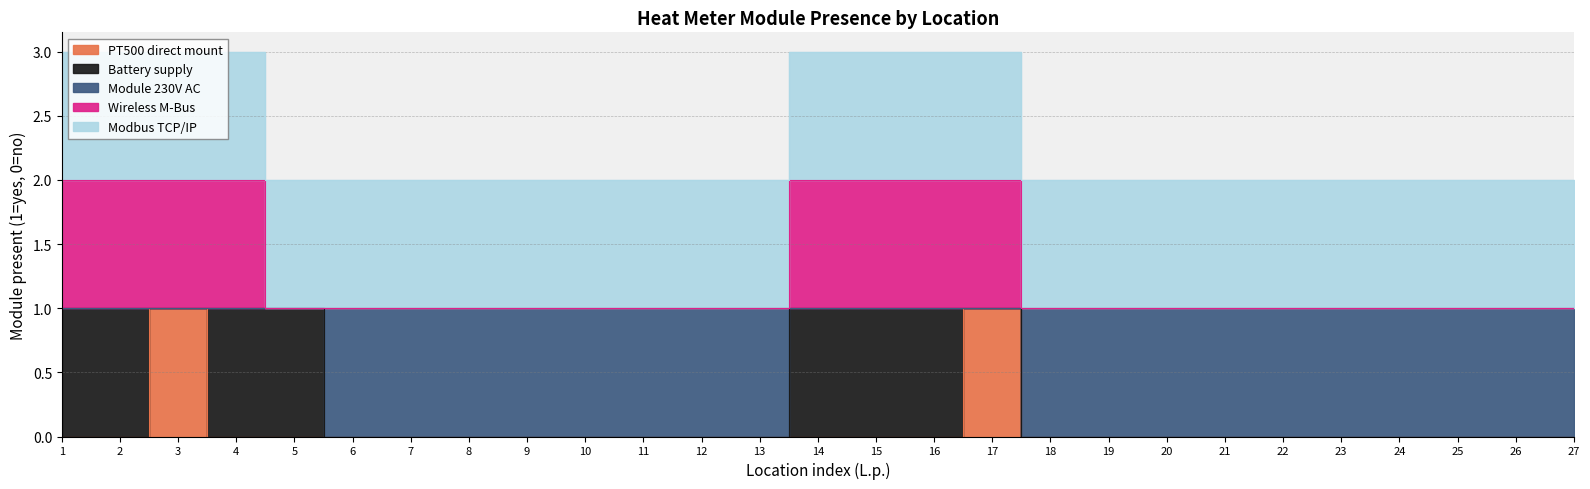

How many interior local peaks does the PT500 direct mount series have?

2